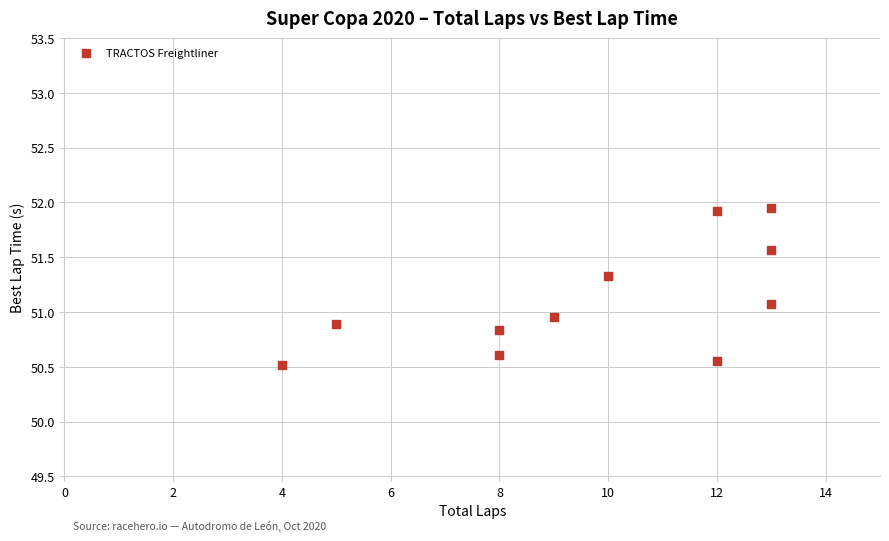

What is the average Y value?

51.1